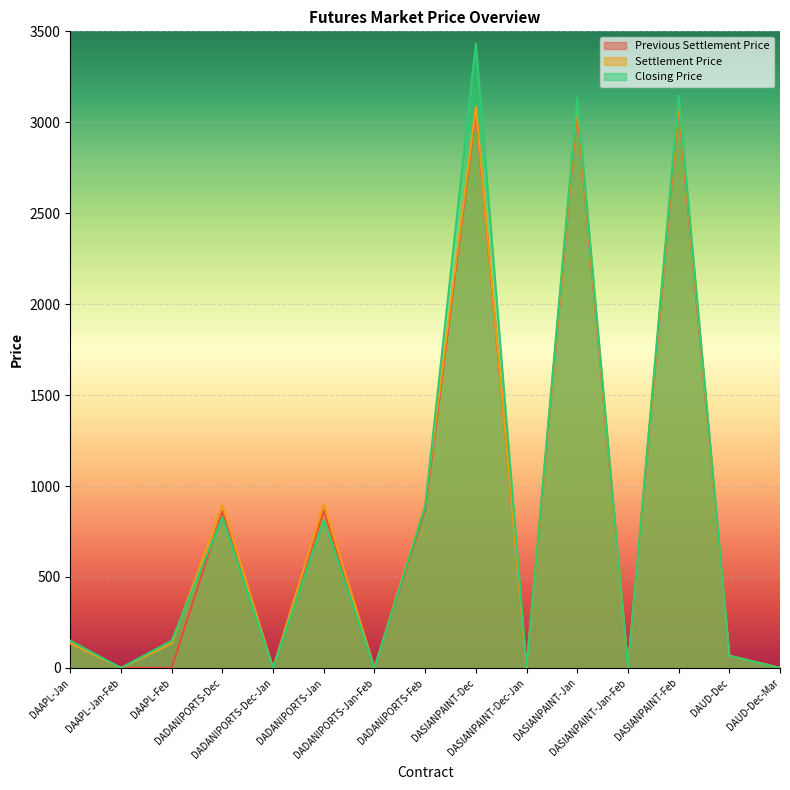

Rank the categories by Closing Price value from highest to lowest.

DASIANPAINT-Dec, DASIANPAINT-Feb, DASIANPAINT-Jan, DADANIPORTS-Feb, DADANIPORTS-Dec, DADANIPORTS-Jan, DAAPL-Jan, DAAPL-Feb, DAUD-Dec, DAAPL-Jan-Feb, DADANIPORTS-Dec-Jan, DADANIPORTS-Jan-Feb, DASIANPAINT-Dec-Jan, DASIANPAINT-Jan-Feb, DAUD-Dec-Mar